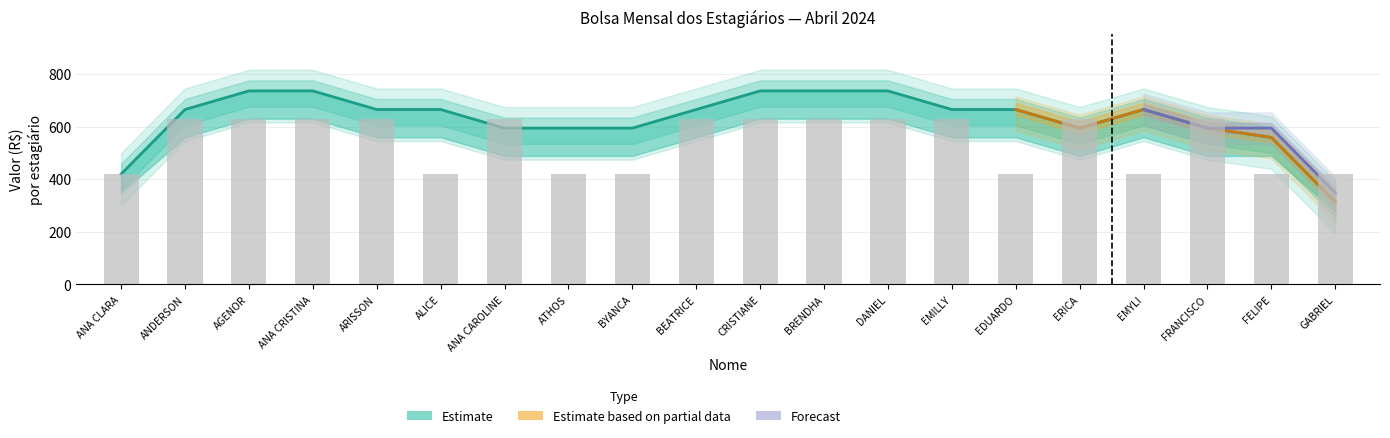

How many categories are shown in the chart?

20